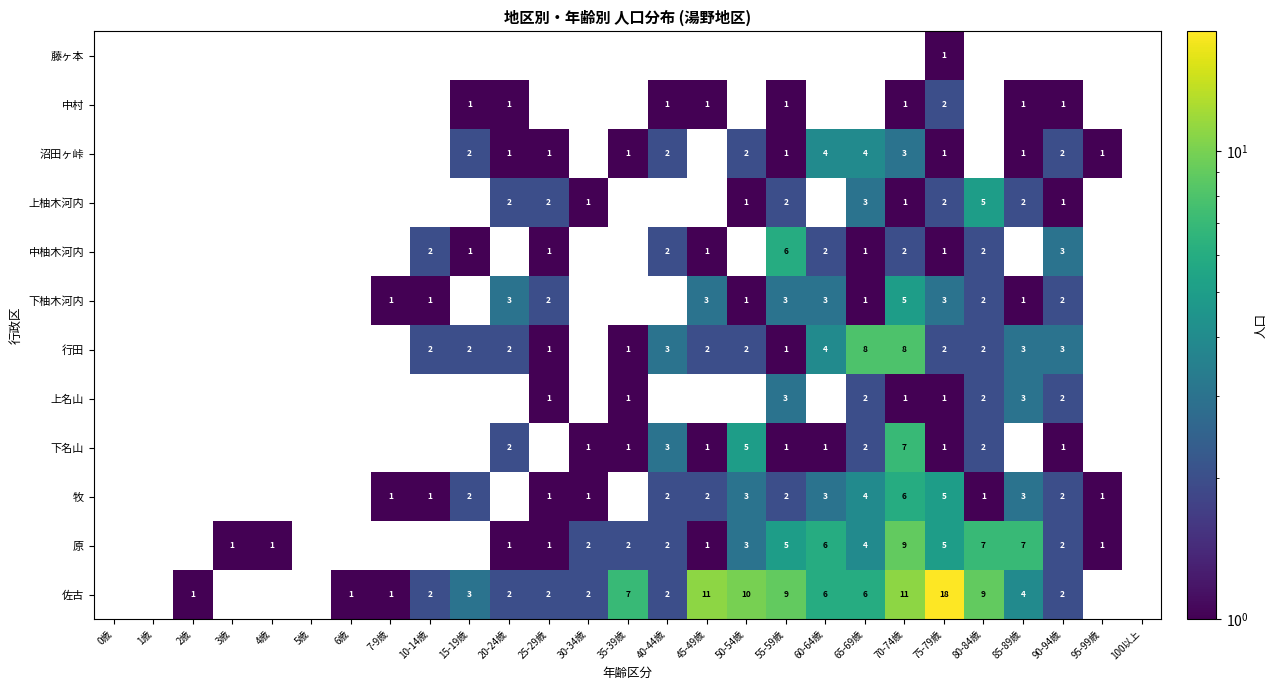

True or false: 中柚木河内 has a value of 1 at 45-49歳.

True